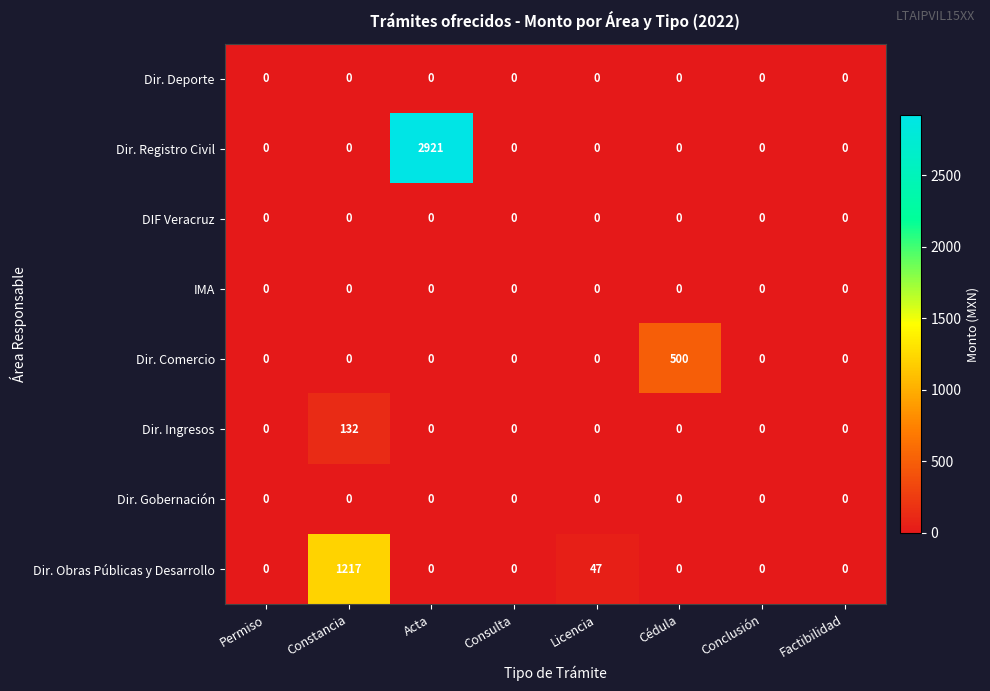

Which series changed the most between Permiso and Licencia?

Dir. Obras Públicas y Desarrollo